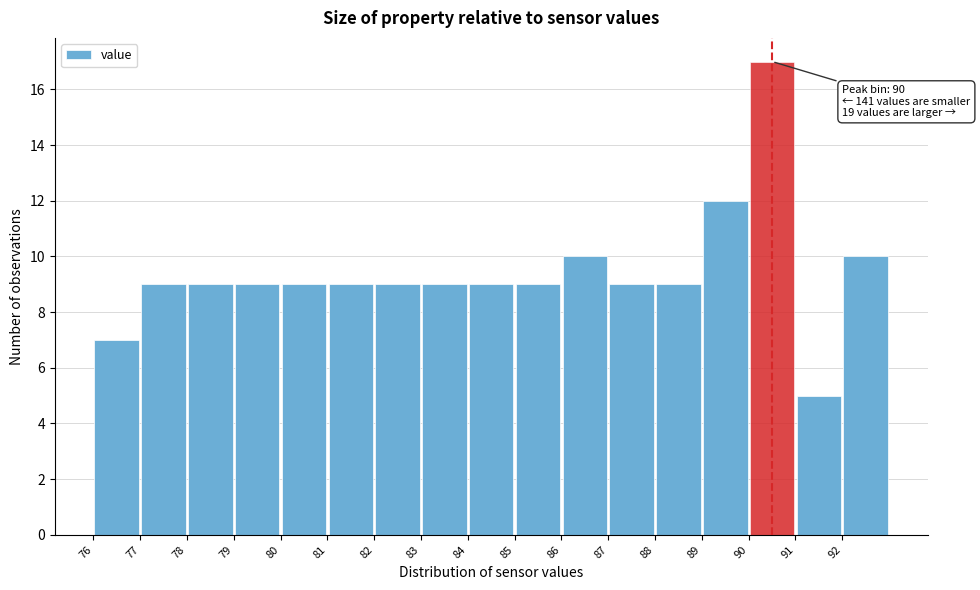

Which range on the x-axis has the tallest bar?

90 to 91